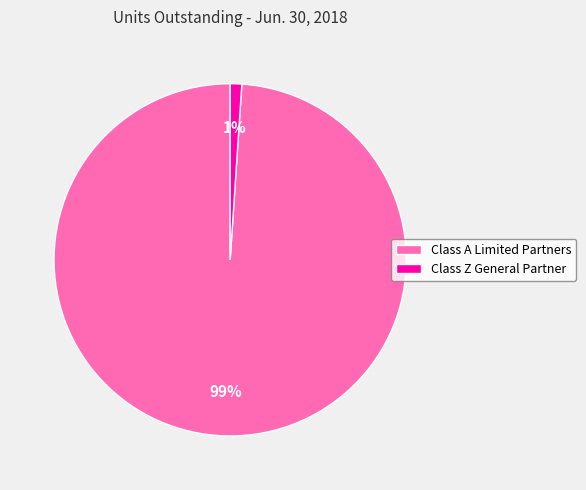

To the nearest percent, what portion does Class Z General Partner represent?

1%